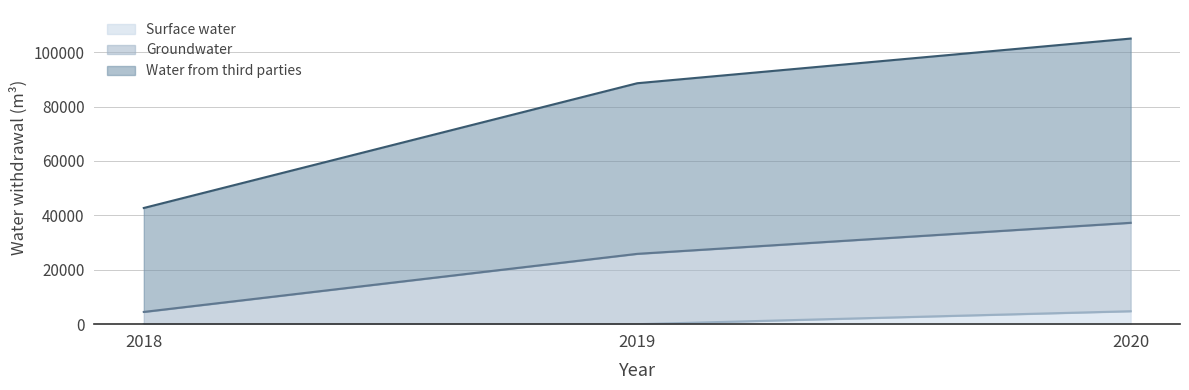

At which category is the sum across all series the highest?

2020